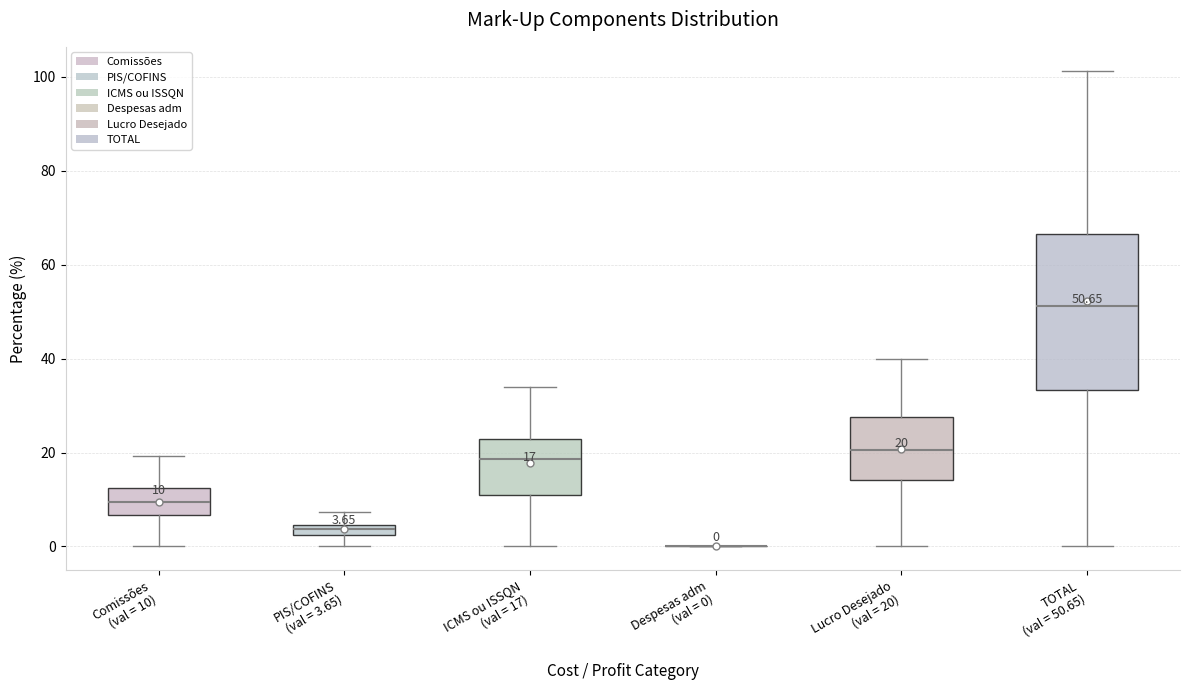

Comparing the boxes themselves (not the whiskers), which one is the tallest?

TOTAL (val = 50.65)